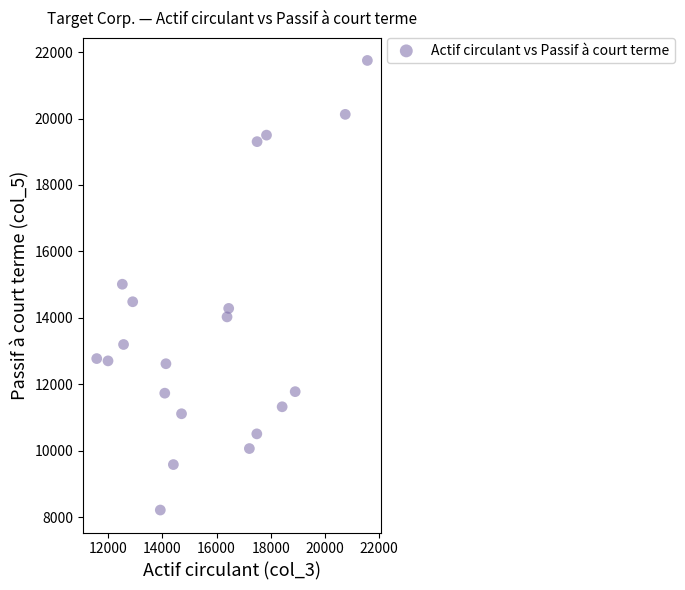

What is the range of Y values (max minus min)?

13527